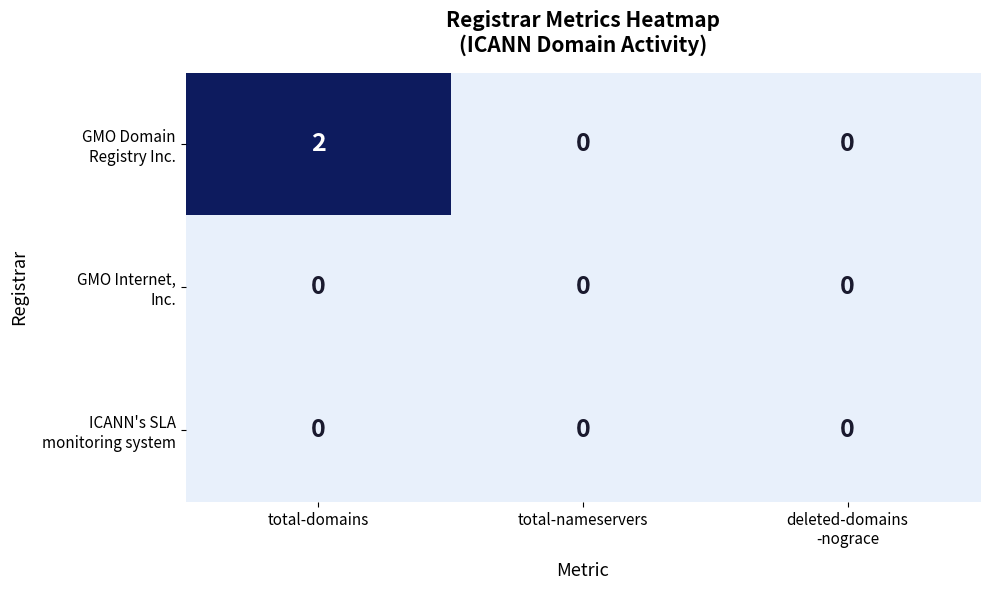

At which category is the sum across all series the highest?

total-domains